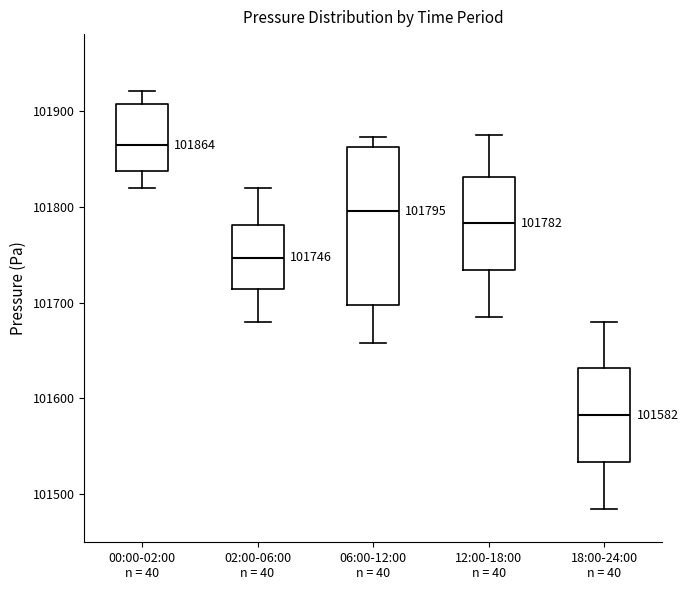

Which box is the tallest, from its lower edge to its upper edge?

06:00-12:00 n = 40